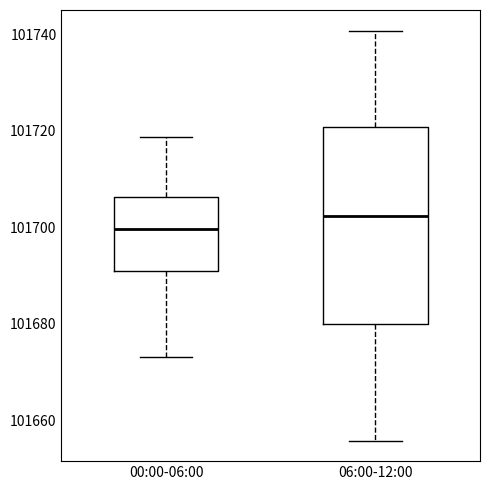

Which box's median line is the lowest?

00:00-06:00